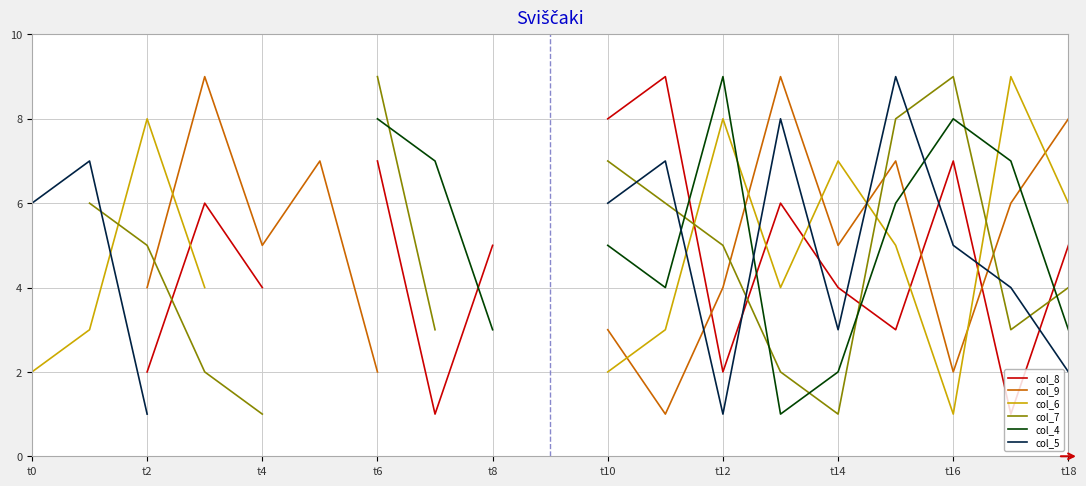

Is this an area chart (filled region under the line)?

No